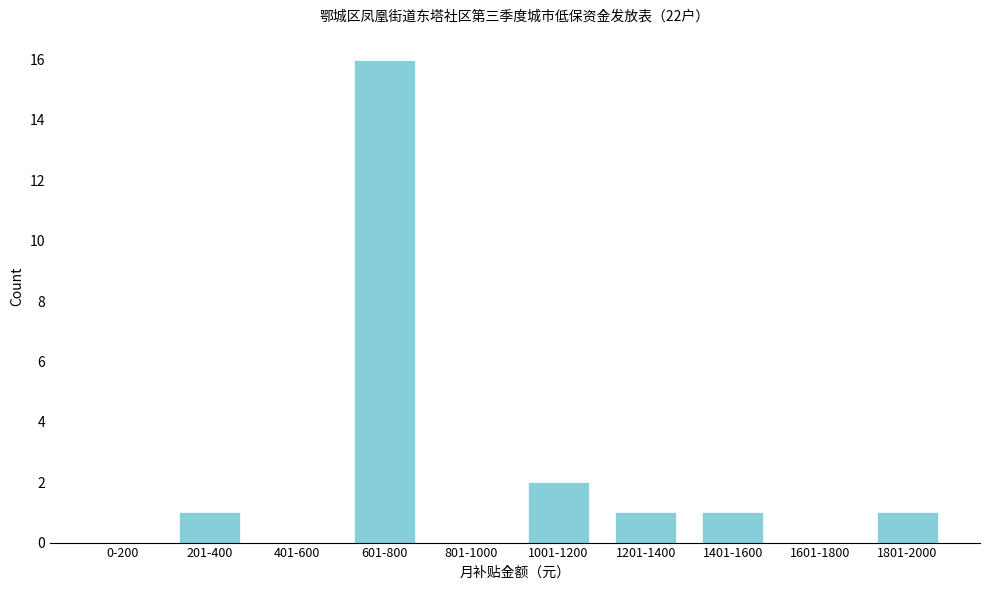

Reading left to right, what are all the values shown in this chart?

0-200=0	201-400=1	401-600=0	601-800=16	801-1000=0	1001-1200=2	1201-1400=1	1401-1600=1	1601-1800=0	1801-2000=1